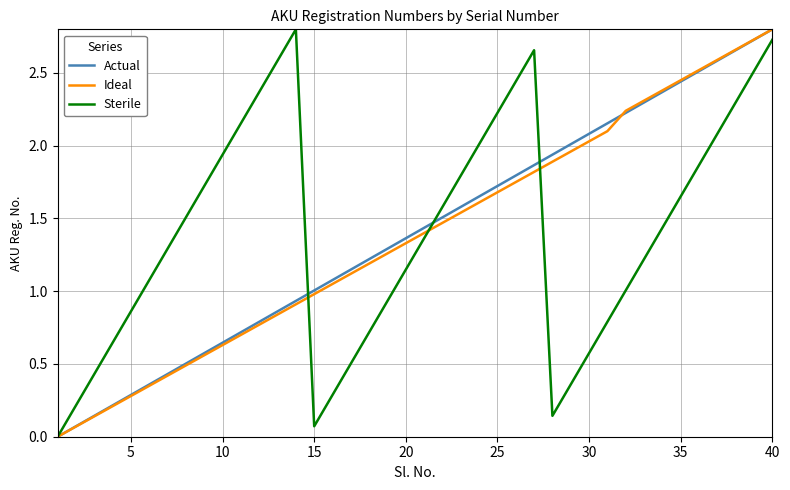

What is the maximum value shown in the chart?

2.8